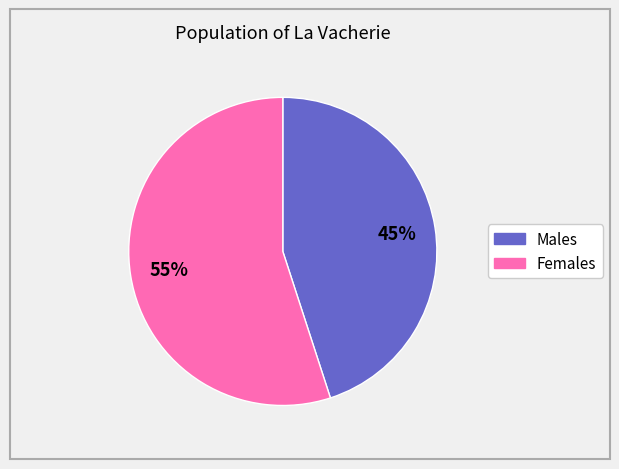

True or false: Females accounts for 55% of the total.

True